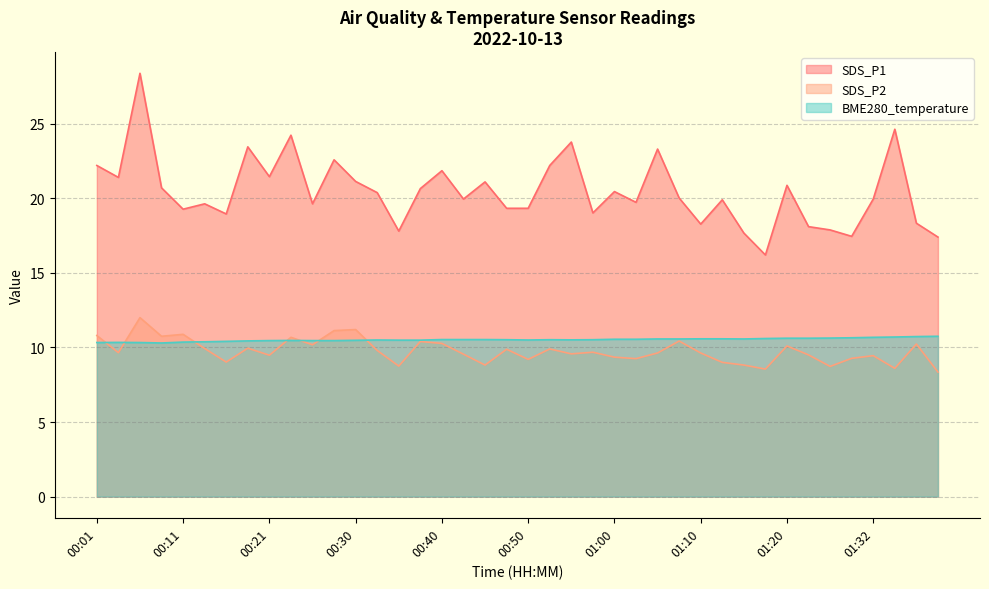

At how many categories does at least one series exceed 23?

6